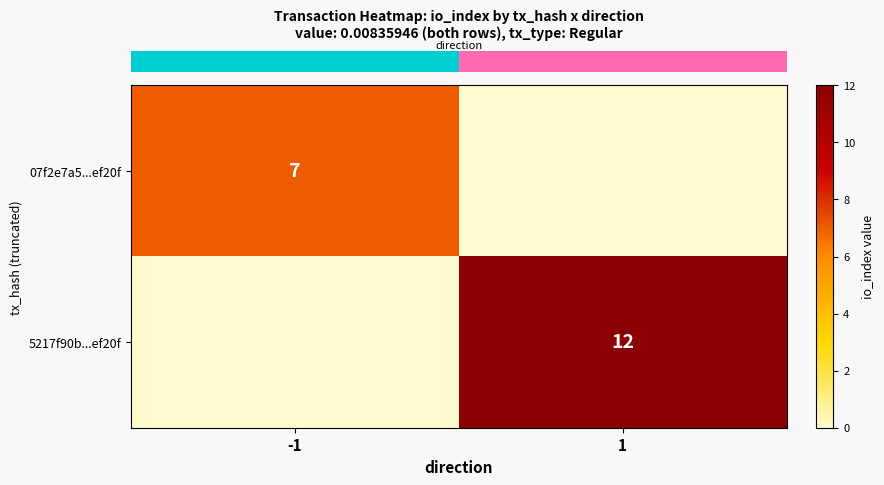

List the labels in order of row_0 value, largest first.

-1, 1